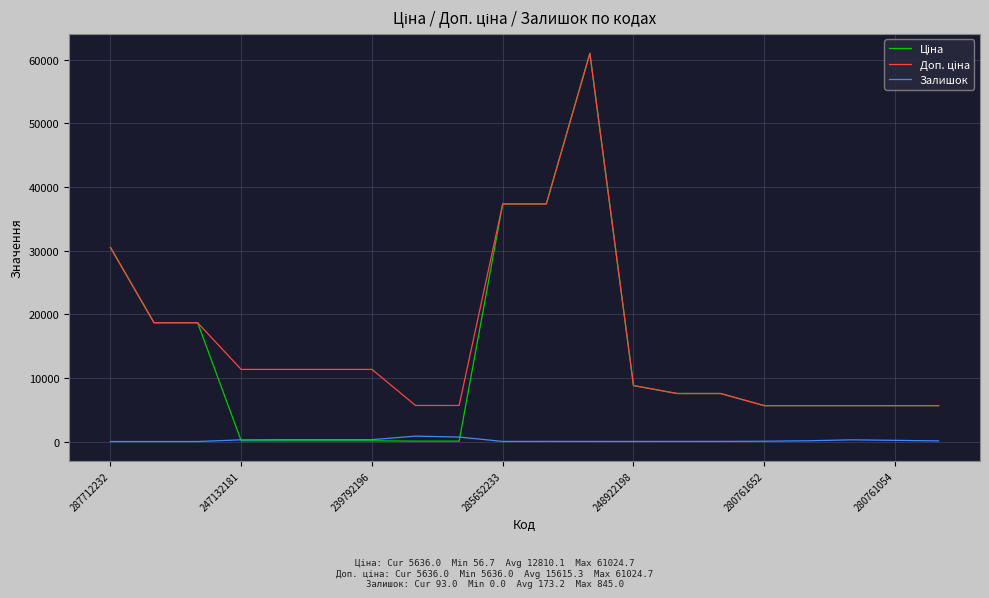

What is the greatest value displayed?

61024.7